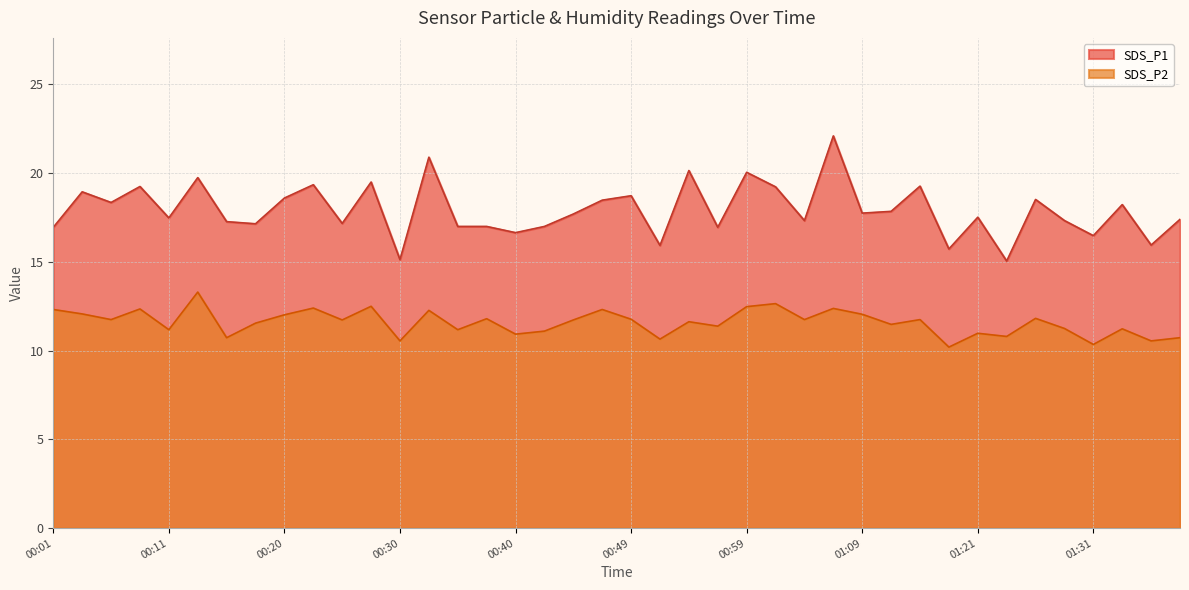

The SDS_P2 series shows 11.8 at 00:37. True or false?

True